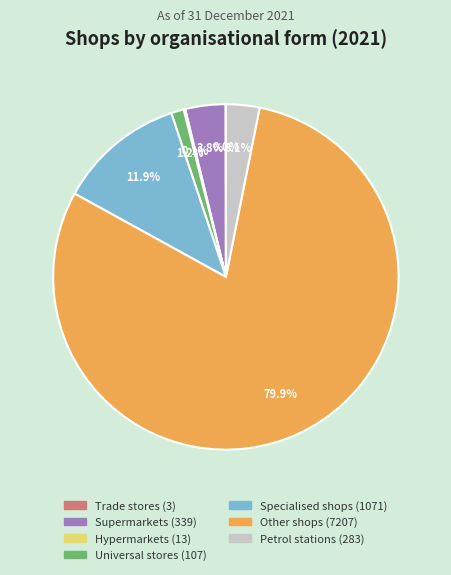

What percentage do Other shops and Petrol stations together represent?

83.0%